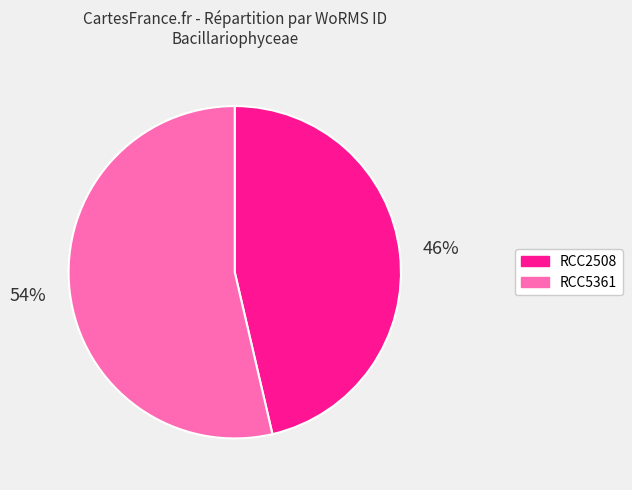

What is the smallest slice in the pie chart?

RCC2508